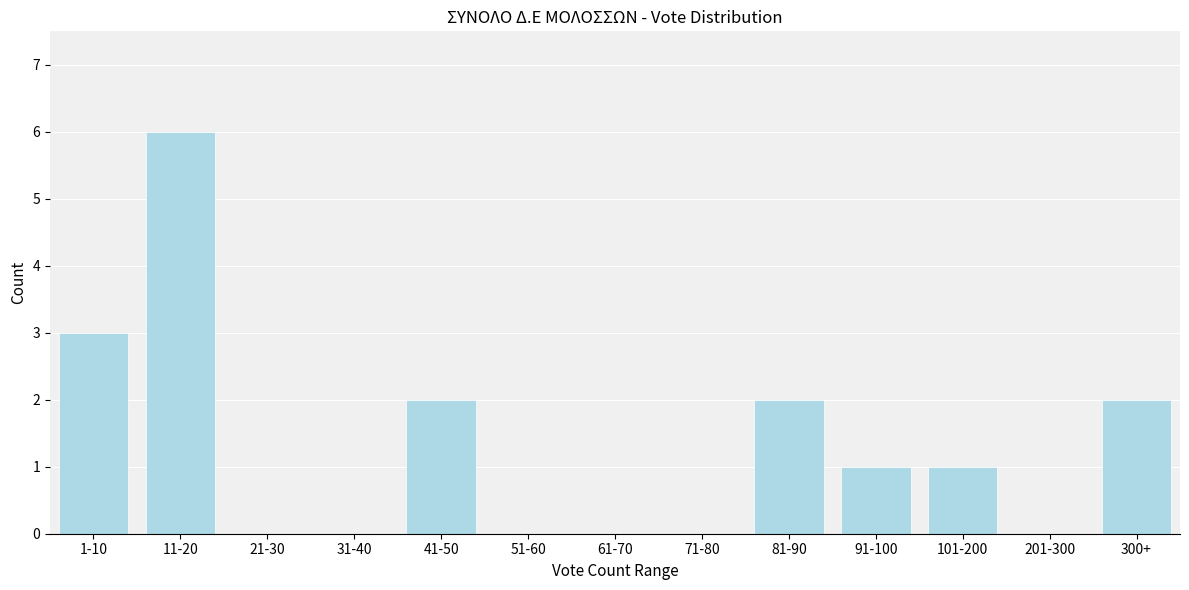

Reading left to right, extract all data points from this chart.

1-10=3	11-20=6	21-30=0	31-40=0	41-50=2	51-60=0	61-70=0	71-80=0	81-90=2	91-100=1	101-200=1	201-300=0	300+=2